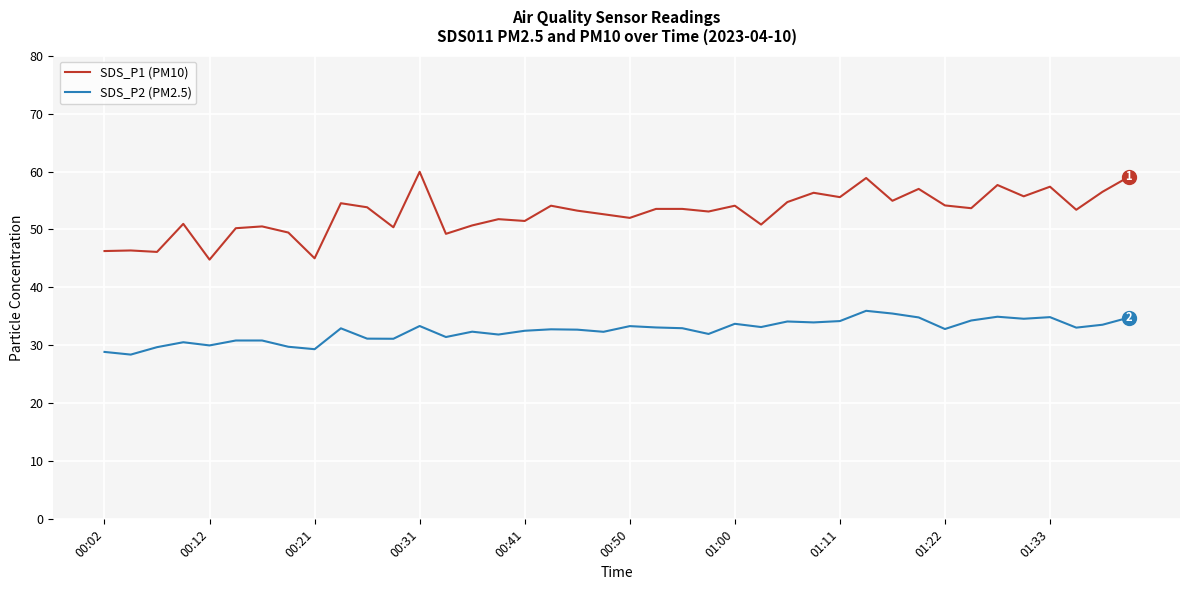

What is the greatest value displayed?

60.0